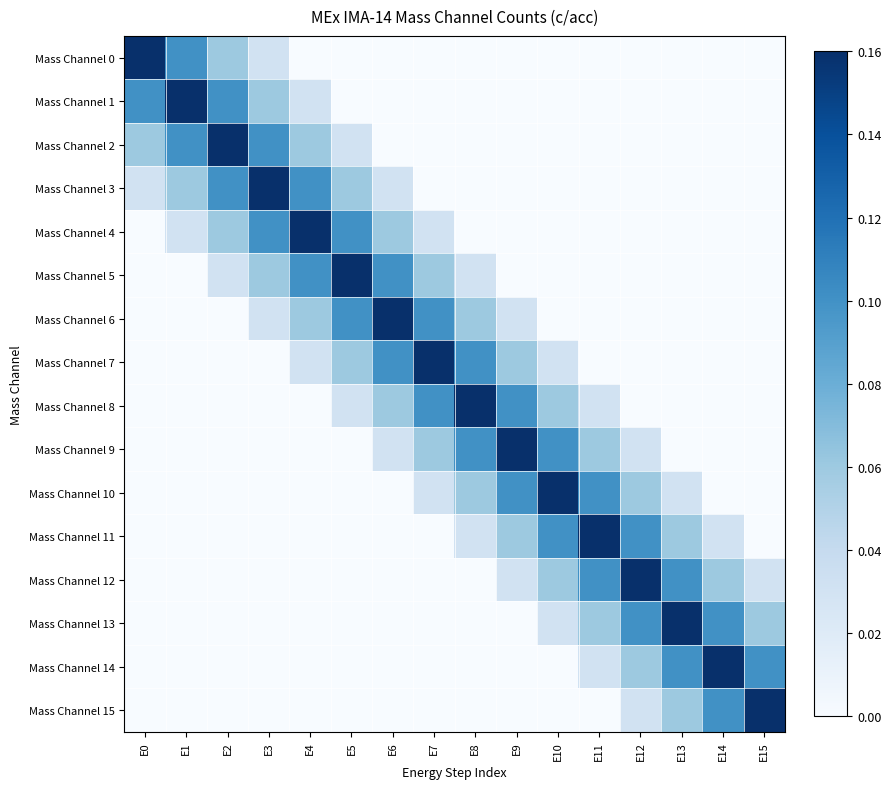

Count the number of categories in the chart.

16